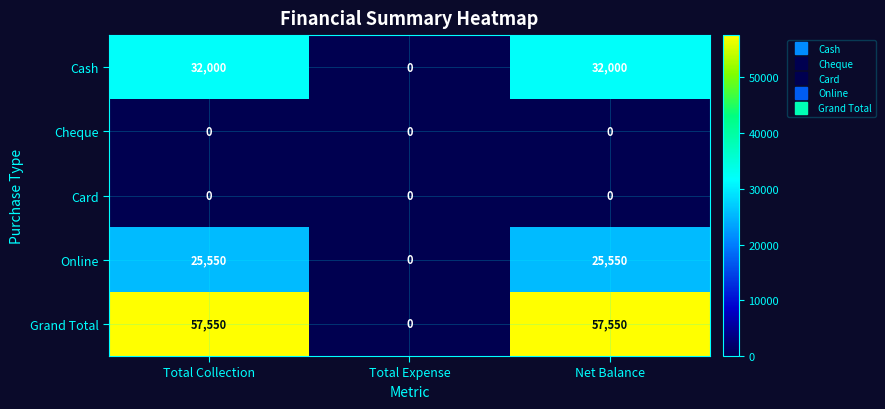

At which label does Cash reach its minimum?

Total Expense